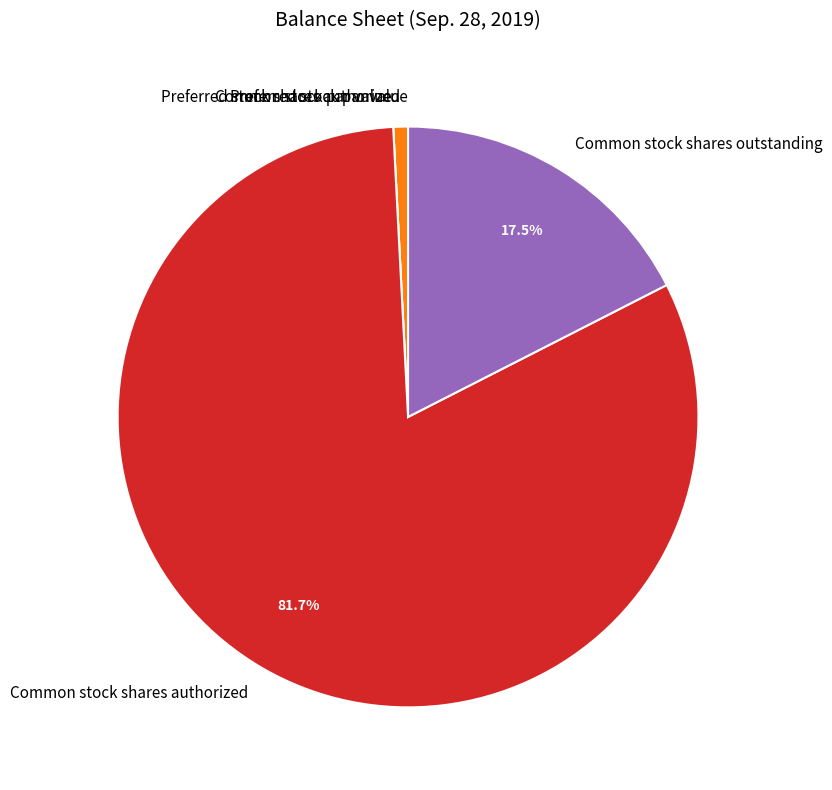

Which has a higher value, Common stock shares outstanding or Common stock shares authorized?

Common stock shares authorized